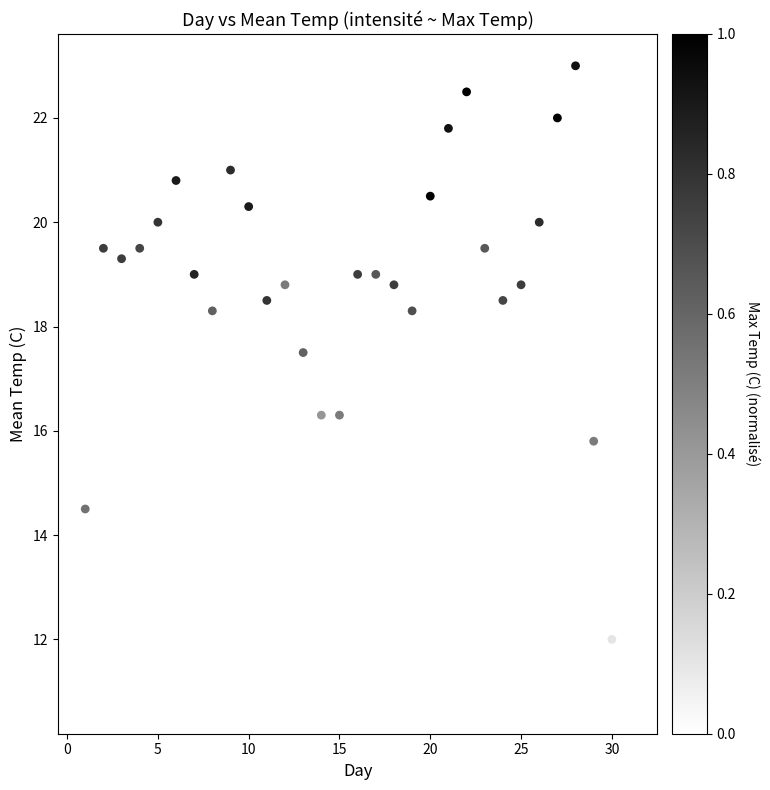

What is the range of Y values (max minus min)?

12.2